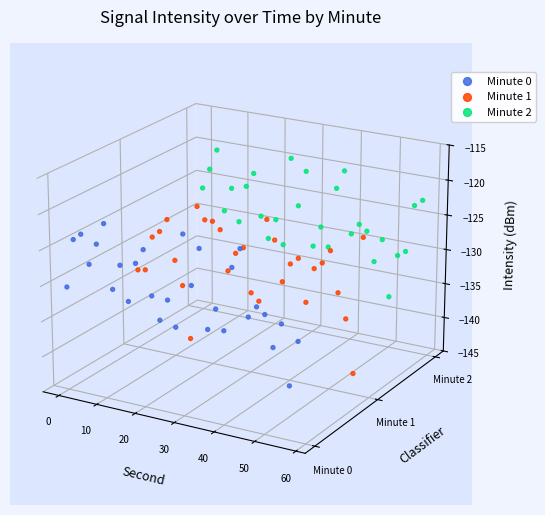

Which series has the largest Y range (max minus min)?

Minute 1